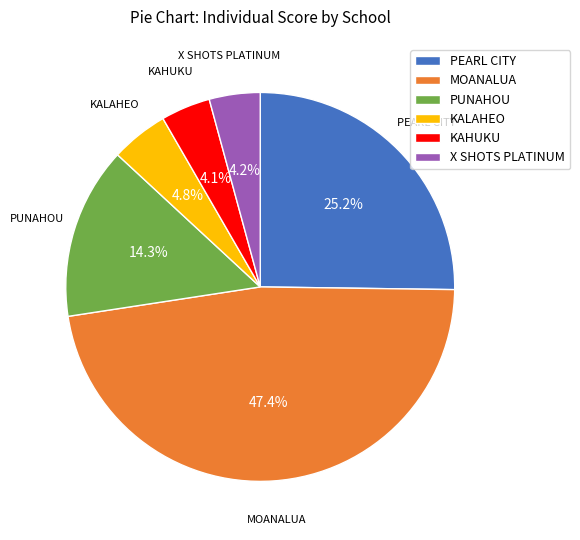

To the nearest percent, what portion does X SHOTS PLATINUM represent?

4%